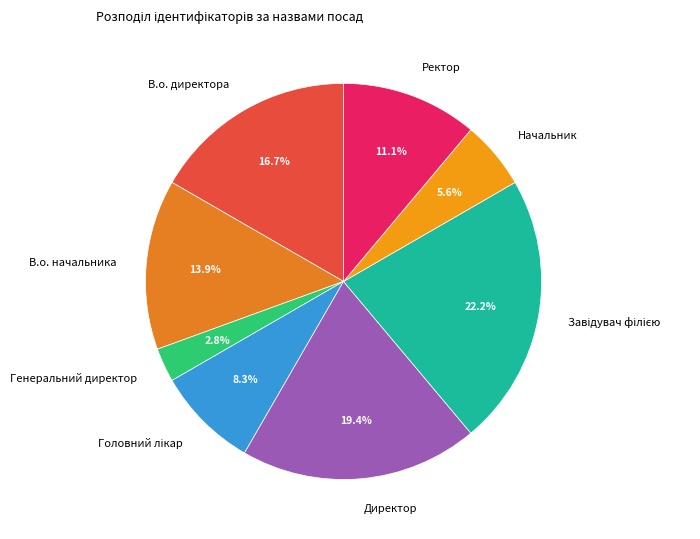

Is Генеральний директор the majority of the pie?

No